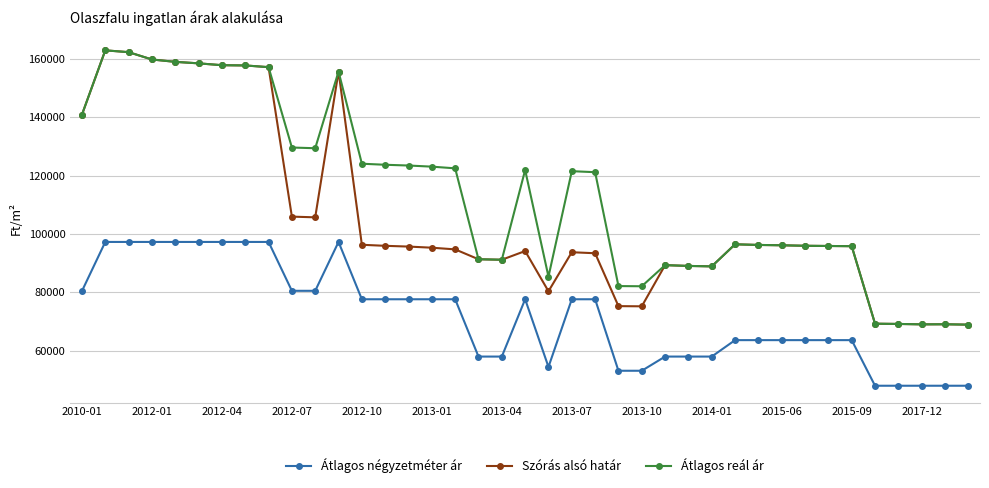

True or false: Szórás alsó határ has more than 2 points higher than both neighbors.

True